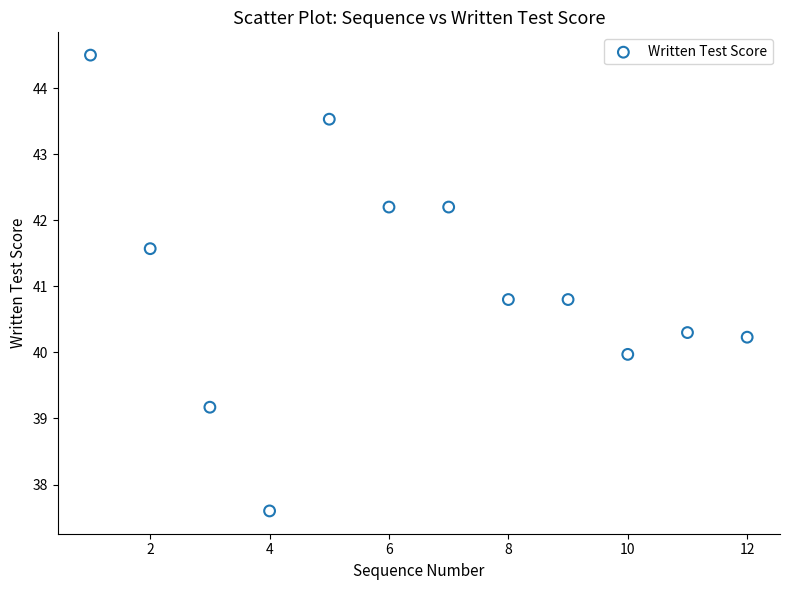

What is the average X value?

6.5